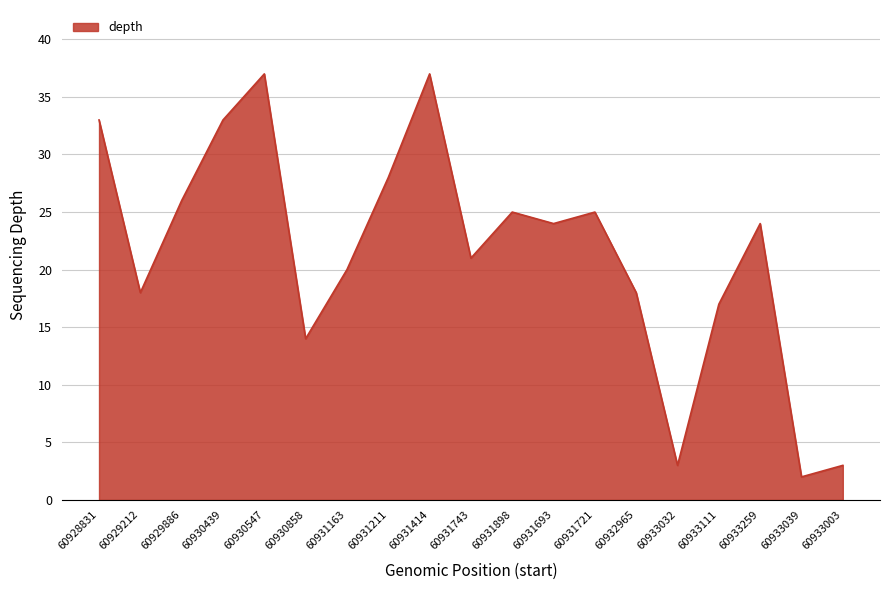

At which category does the data reach its first local peak?

60930547